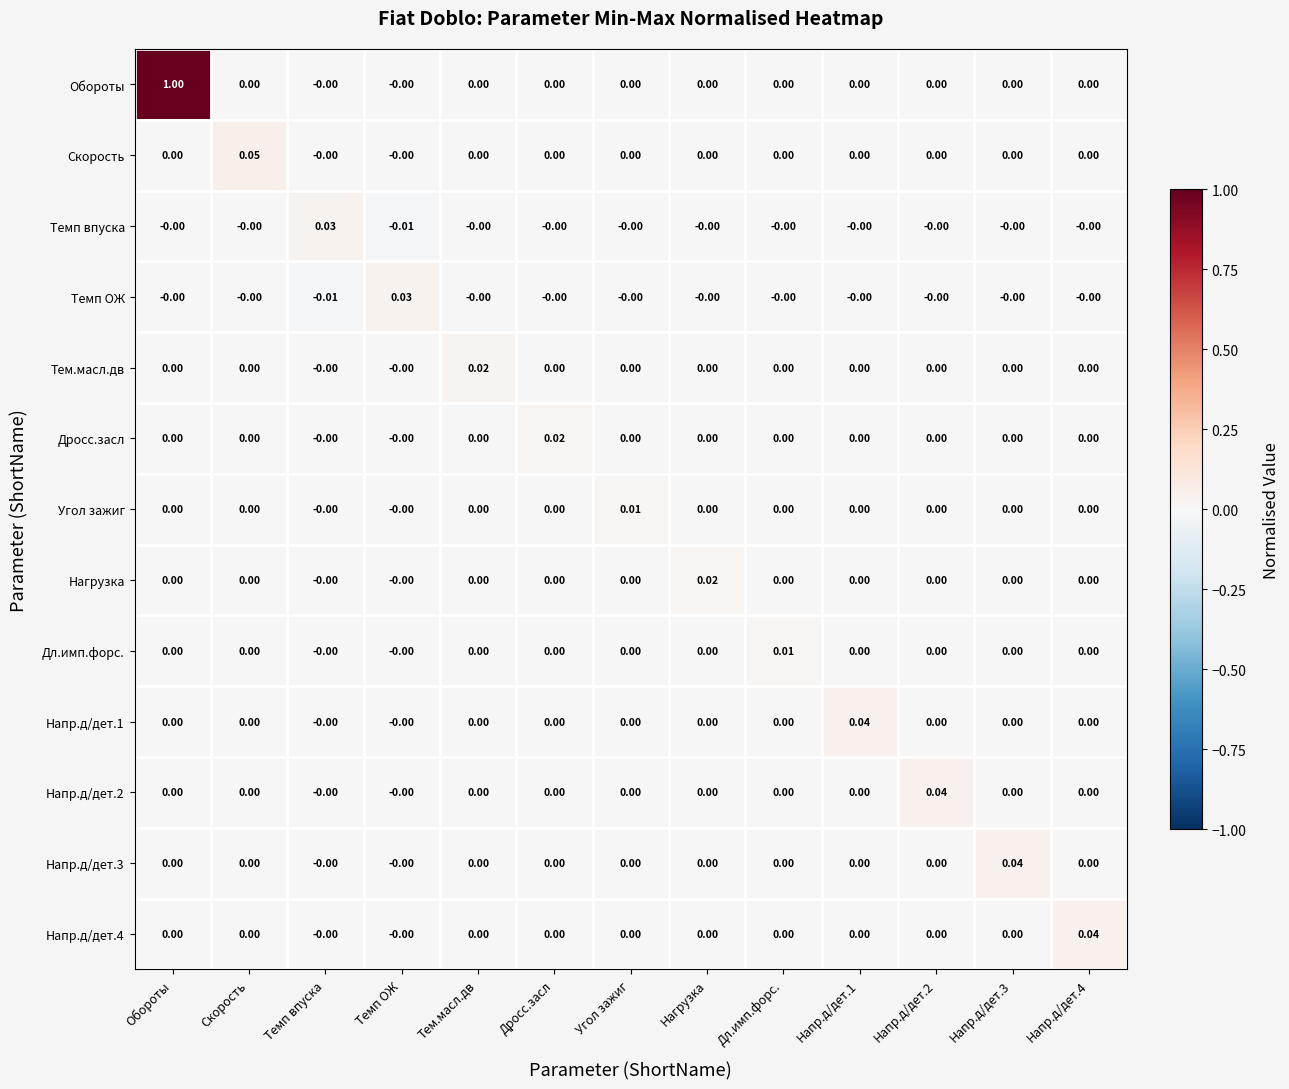

At which label does Скорость reach its peak?

Скорость